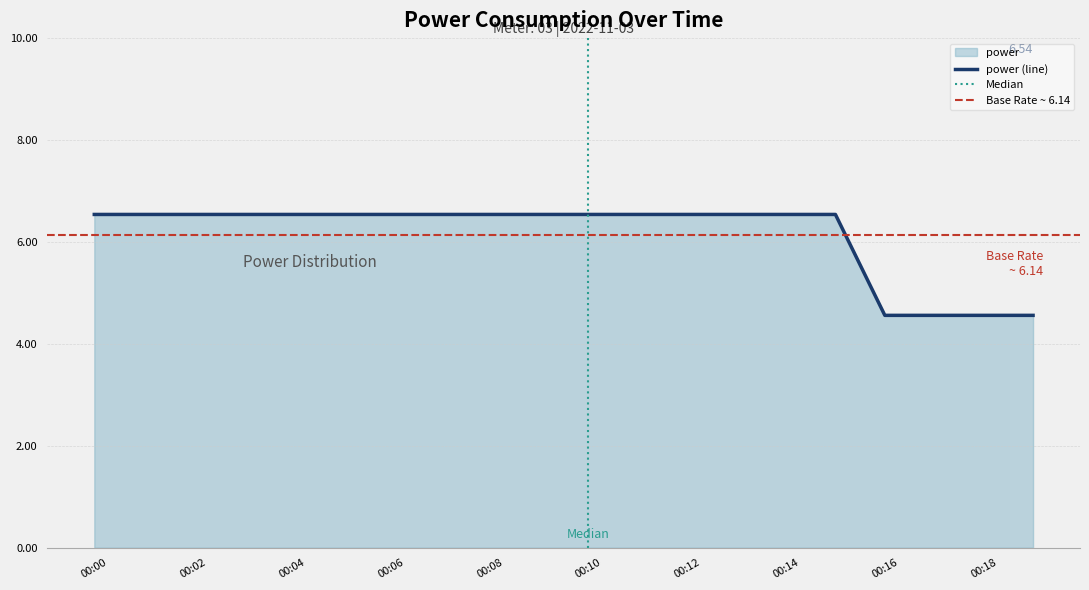

What is the value of the 20th point from the left?

4.6